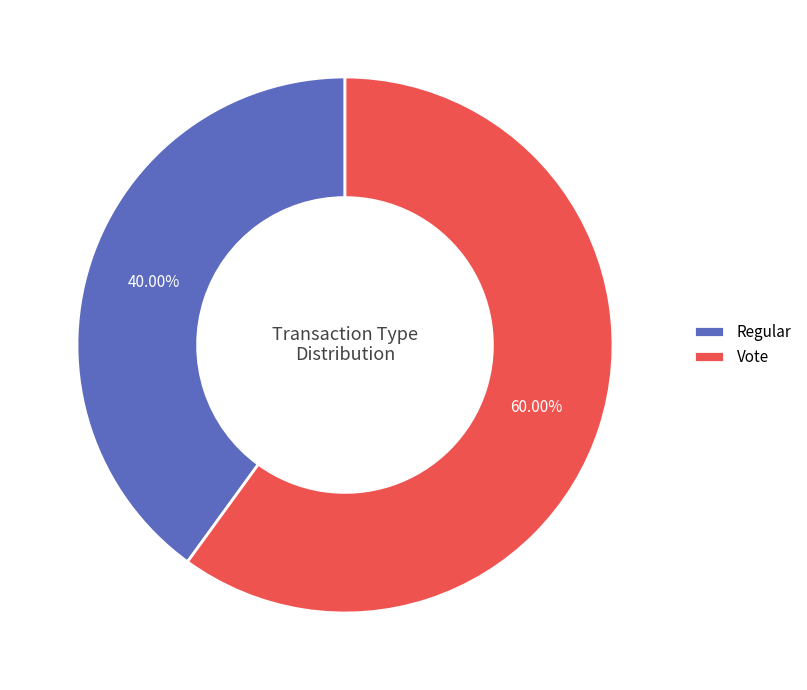

Is it true that Regular is 29% of the pie?

False